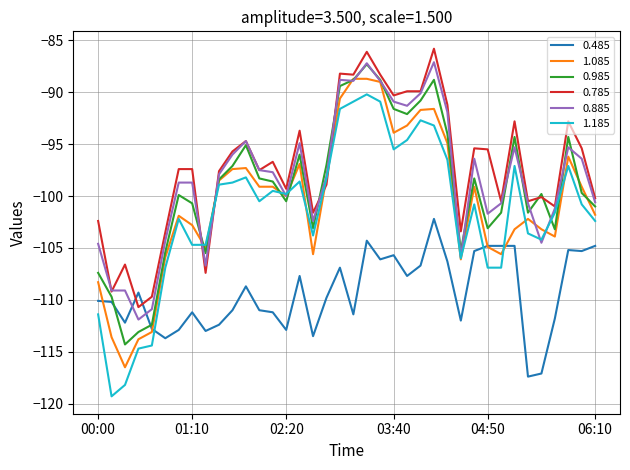

After their last crossing, which series has the higher values: 0.485 or 0.785?

0.785